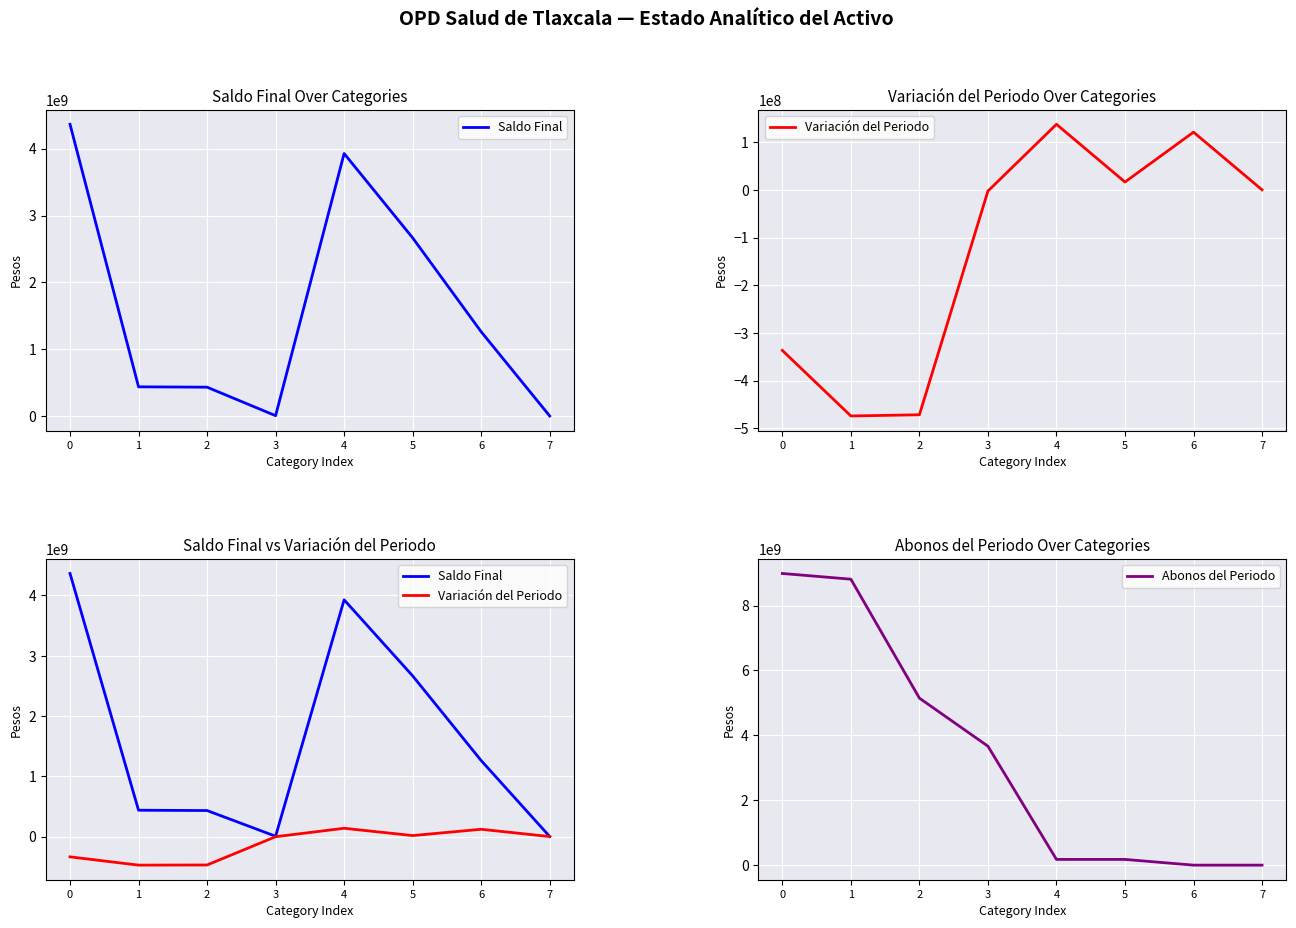

What is the average value of the Saldo Final series?

1636975506